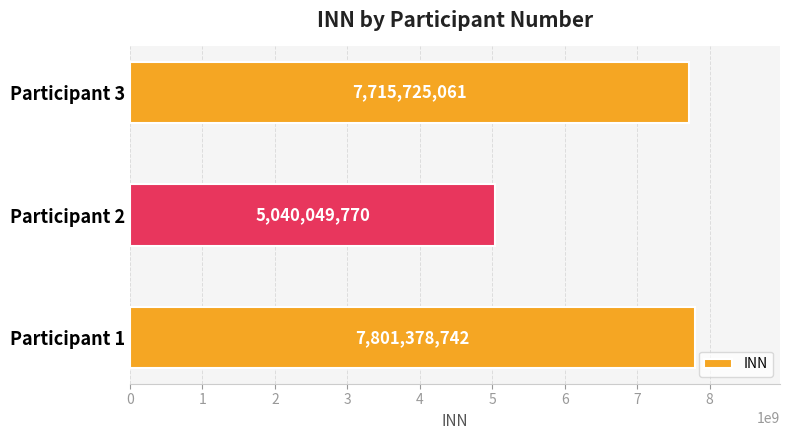

At which category does the chart reach its minimum across all series?

Participant 2